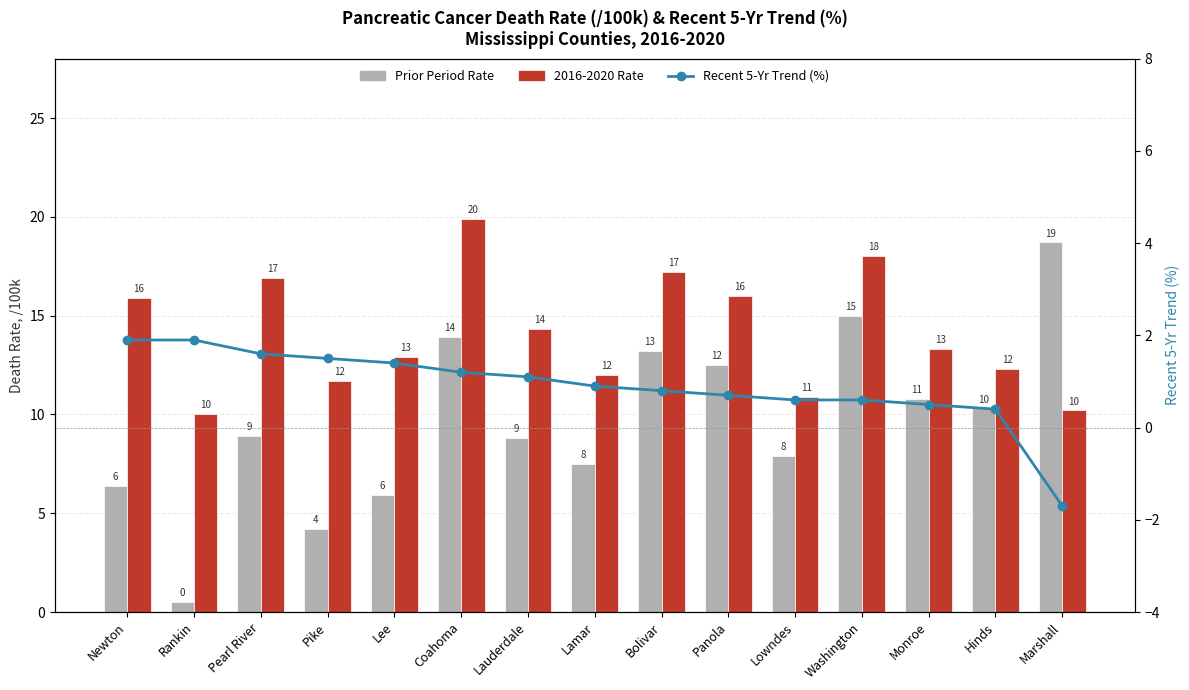

Which series has the largest total across all categories?

2016-2020 Rate